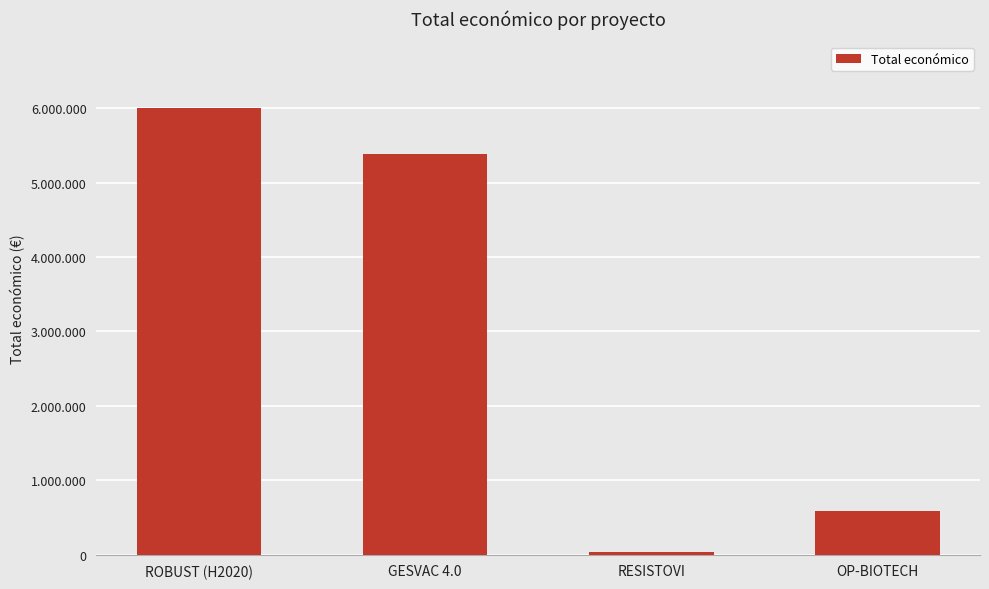

Are the bars horizontal?

No